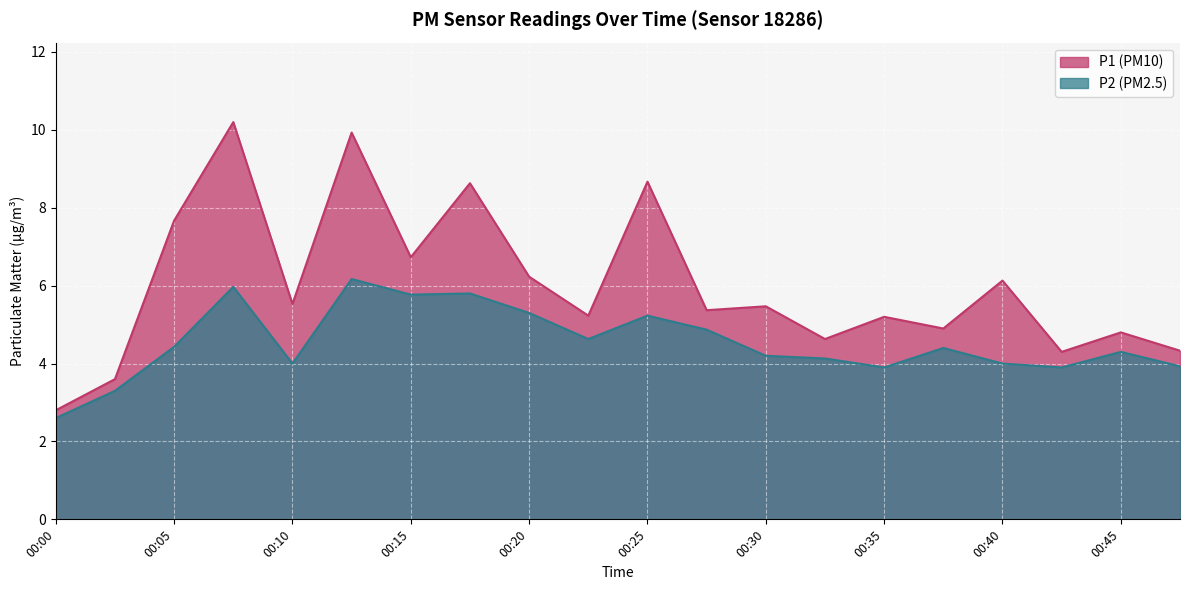

The value of P2 at 00:25 is 5.2. True or false?

True